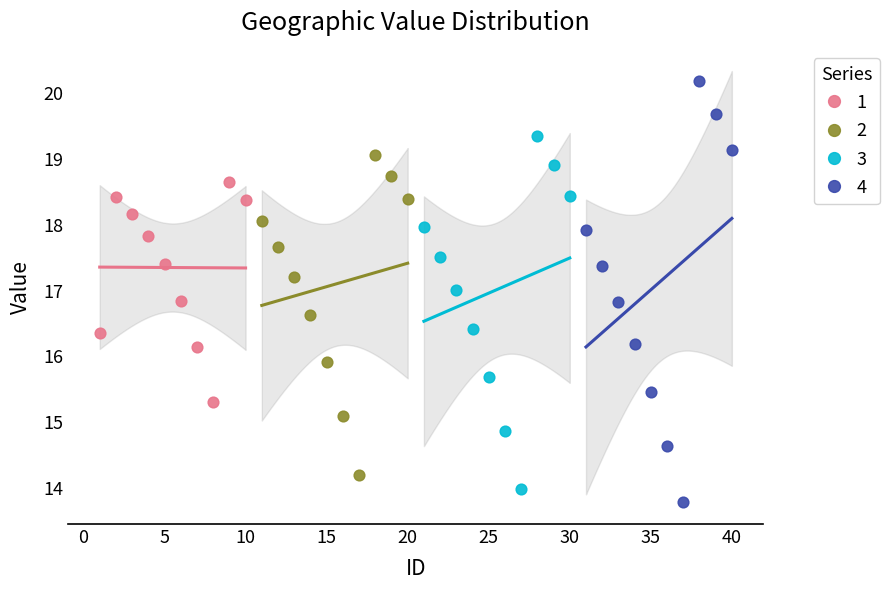

Which series contains the lowest Y value?

4